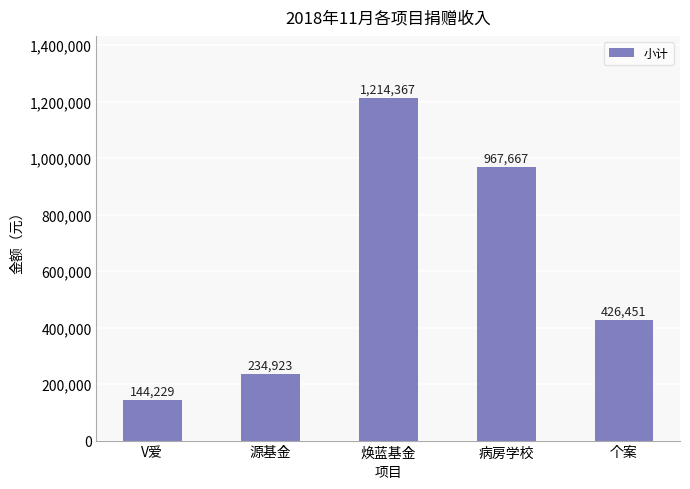

What is the label of the 4th bar from the left?

病房学校